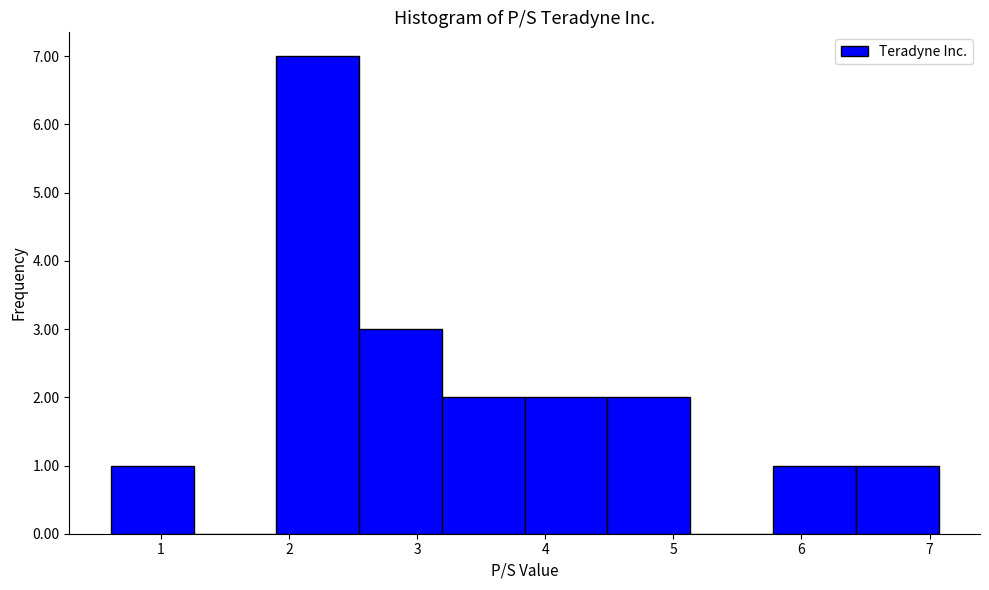

Reading left to right, list every bar in this chart as the range it spans on the x-axis followed by its height. Neither the bar edges nor the heights are printed on the chart, so give them approximately, as read against the axes.

0.6 to 1.3: 1
1.3 to 1.9: 0
1.9 to 2.5: 7
2.5 to 3.2: 3
3.2 to 3.8: 2
3.8 to 4.5: 2
4.5 to 5.1: 2
5.1 to 5.8: 0
5.8 to 6.4: 1
6.4 to 7.1: 1